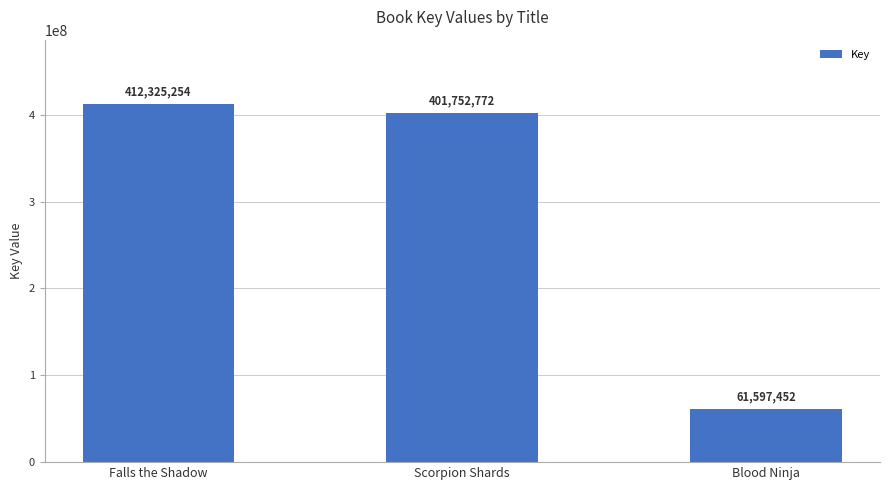

The chart shows a value of 61597452 at Blood Ninja. True or false?

True